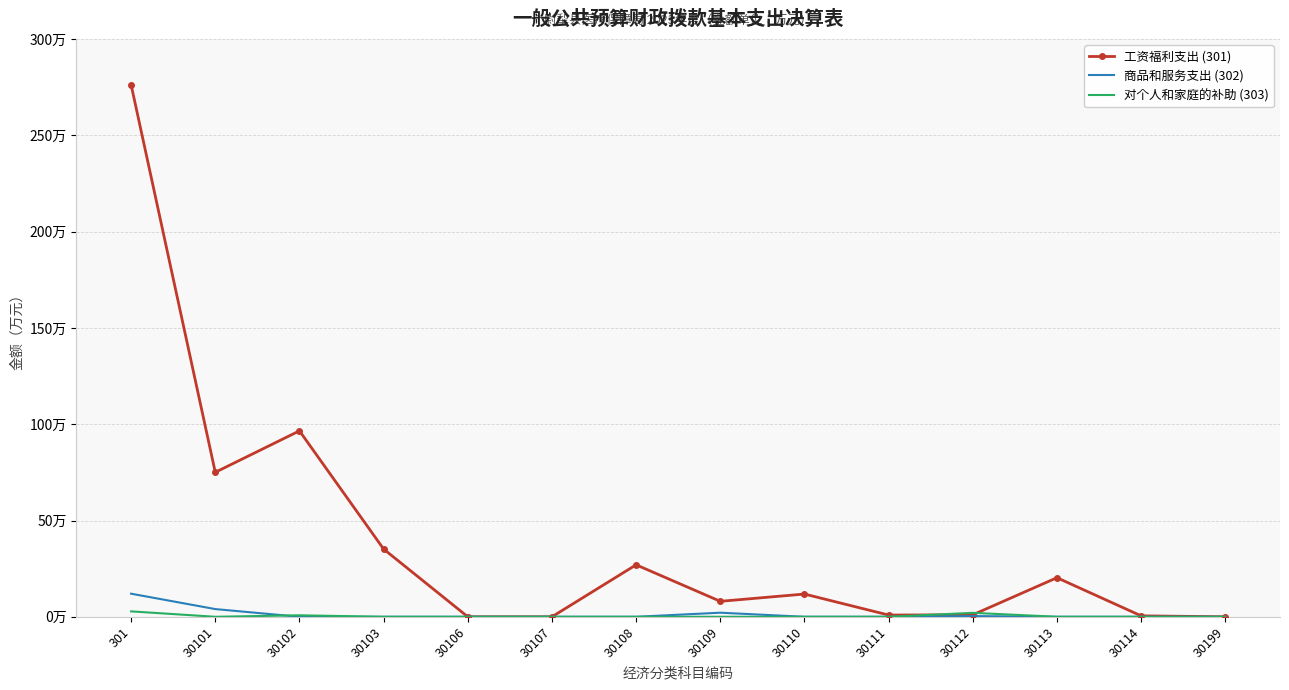

Between 30109 and 30111, which series saw the biggest shift?

工资福利支出 (301)